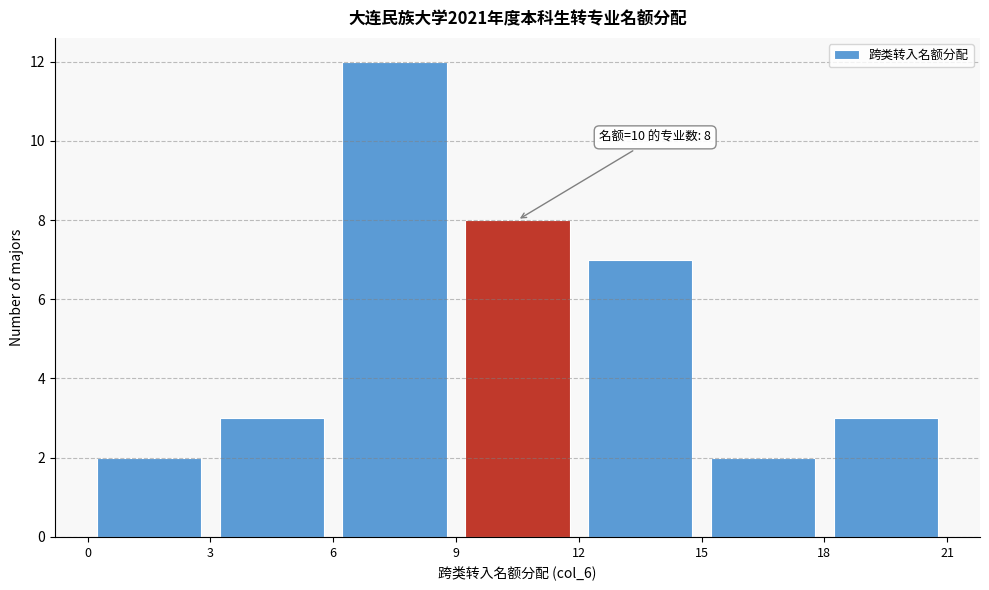

Over which range of the x-axis is the bar tallest?

6 to 9